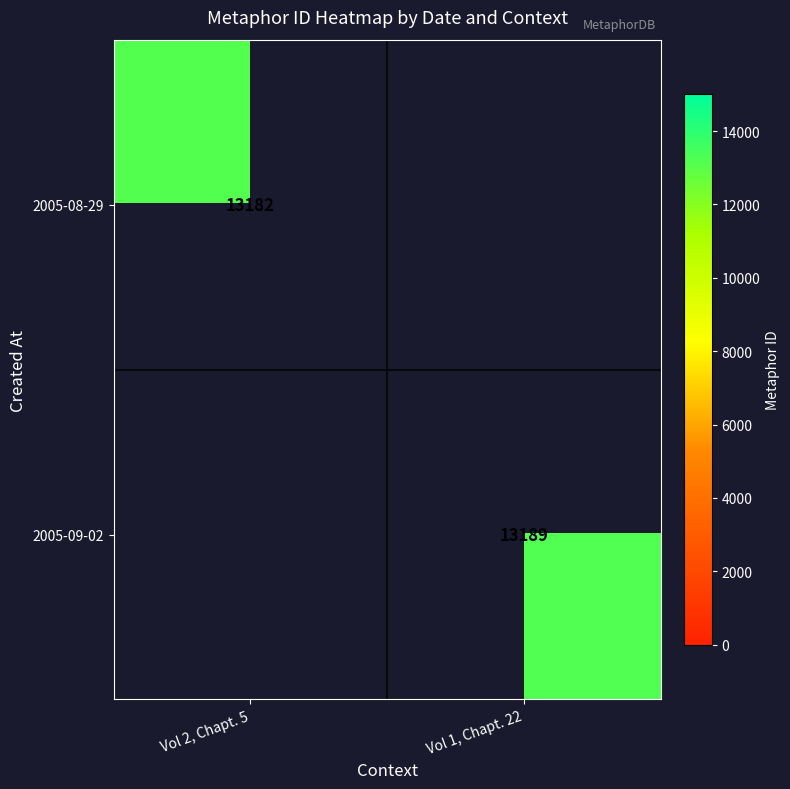

At which category is the sum across all series the highest?

Vol 1, Chapt. 22